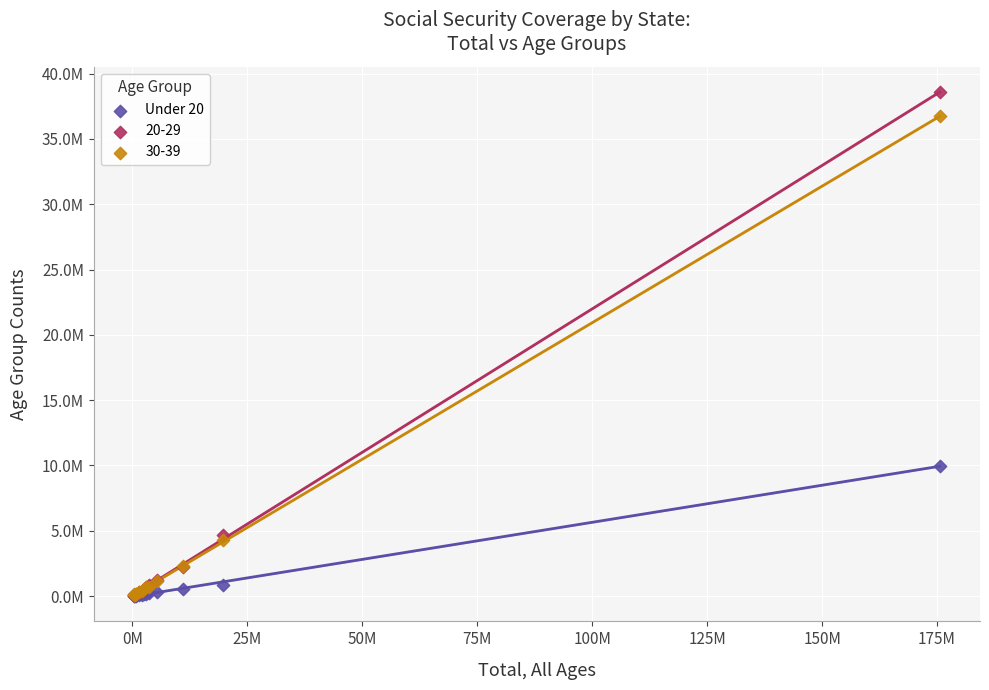

What are all the series names shown in the legend?

Under 20, 20-29, 30-39